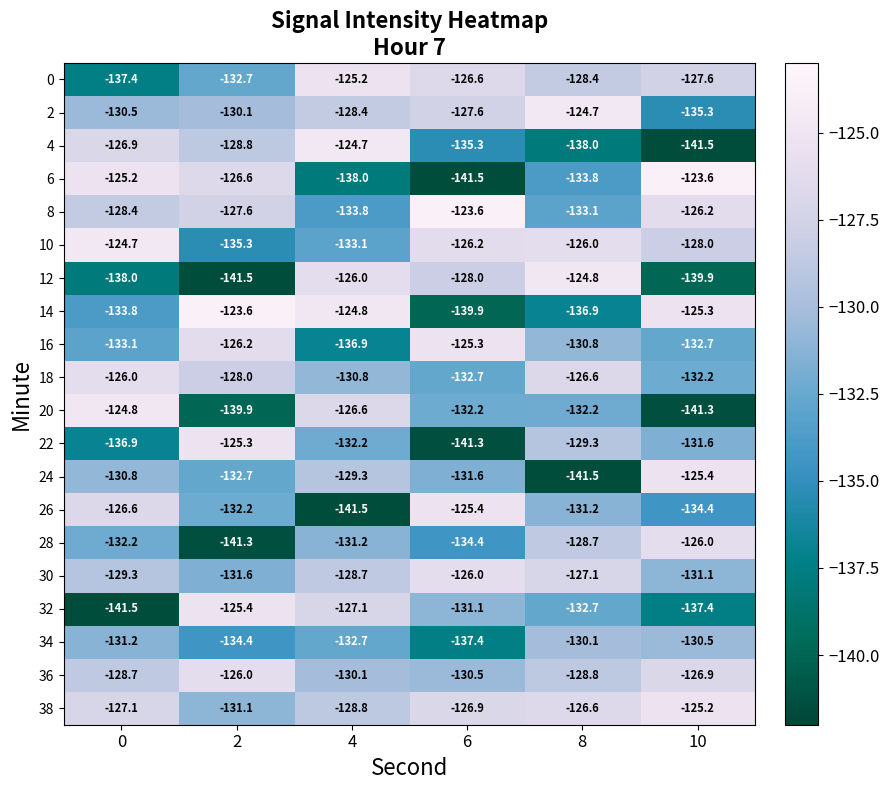

Which series has the largest total across all categories?

38